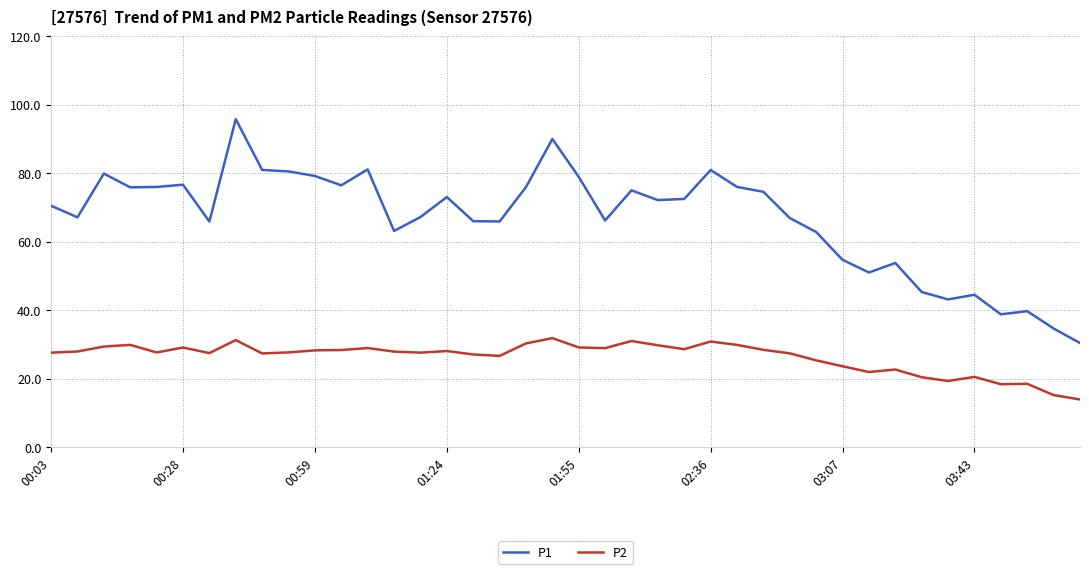

Does the chart display data point markers on the line(s)?

No